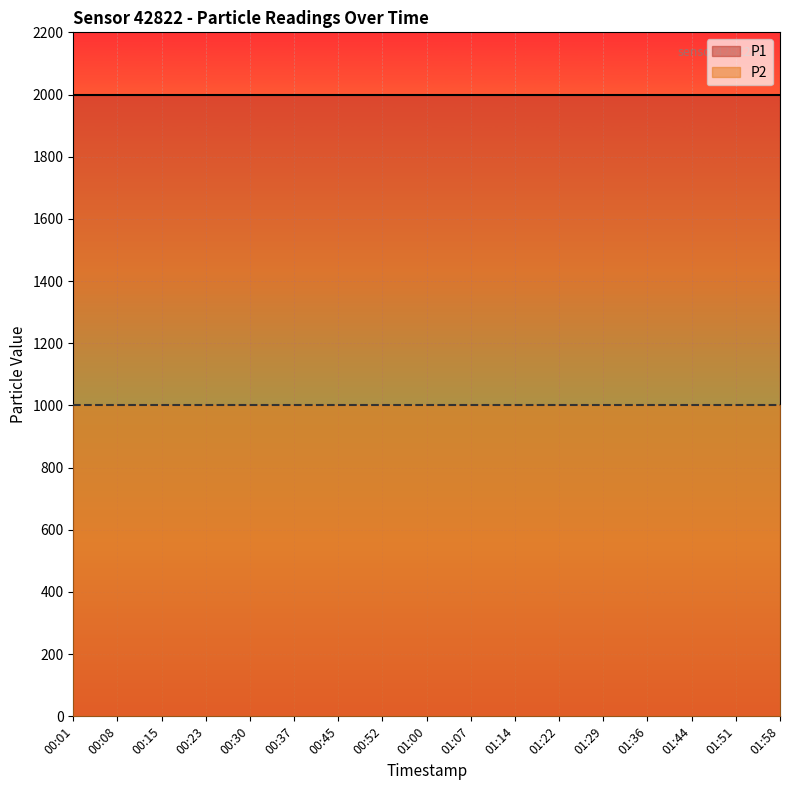

Count the number of categories in the chart.

17